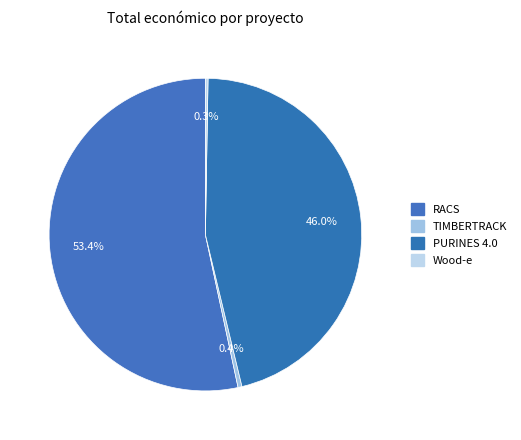

What is the largest slice in the pie chart?

RACS